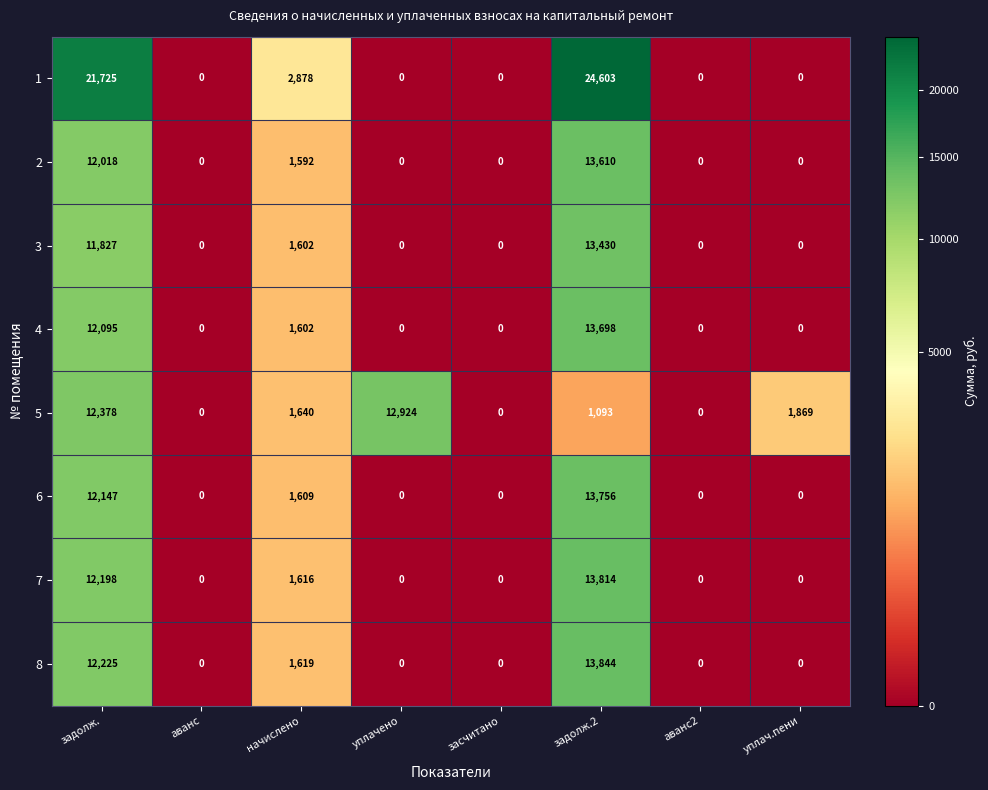

At which category is the sum across all series the highest?

задолж.2